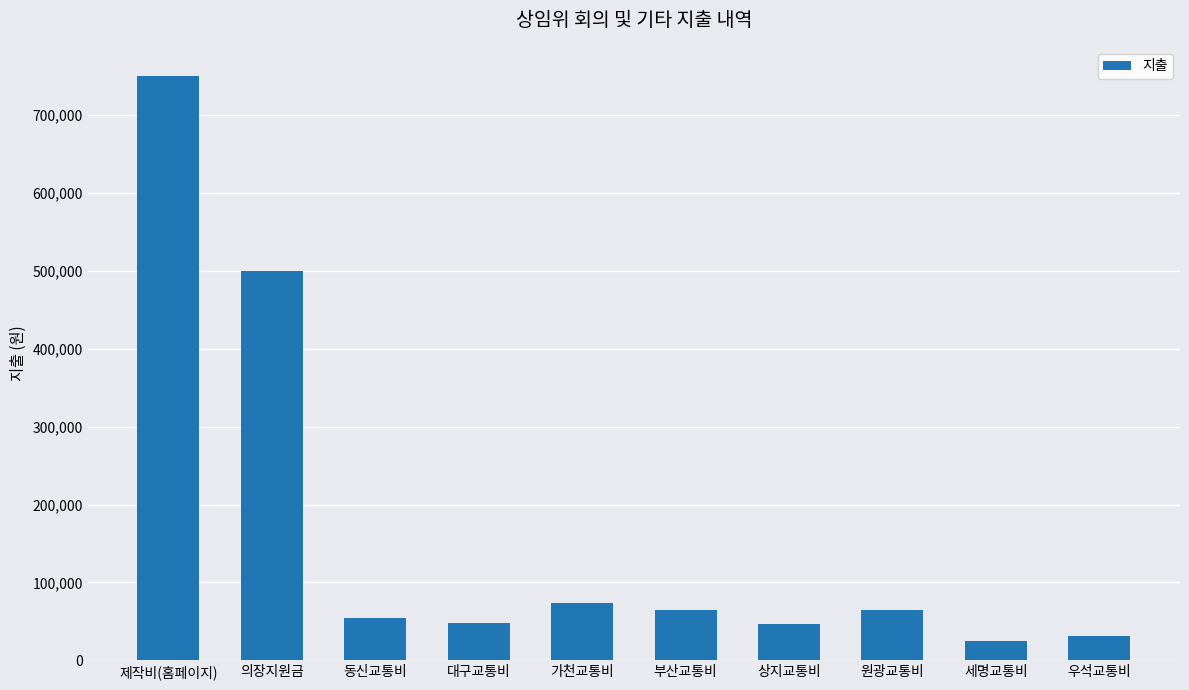

What is the label of the 10th bar from the left?

우석교통비